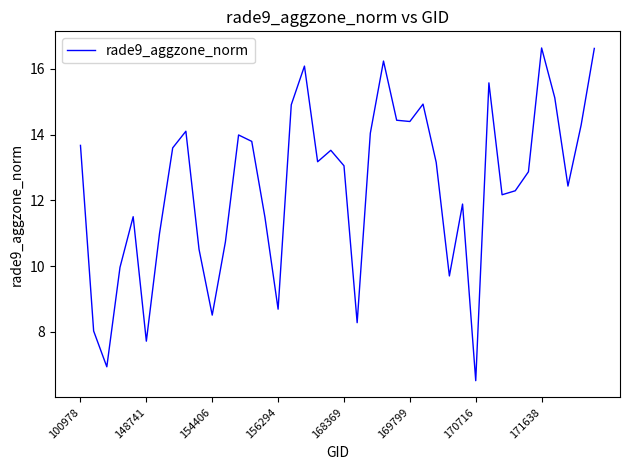

What is the minimum value shown in the chart?

6.5